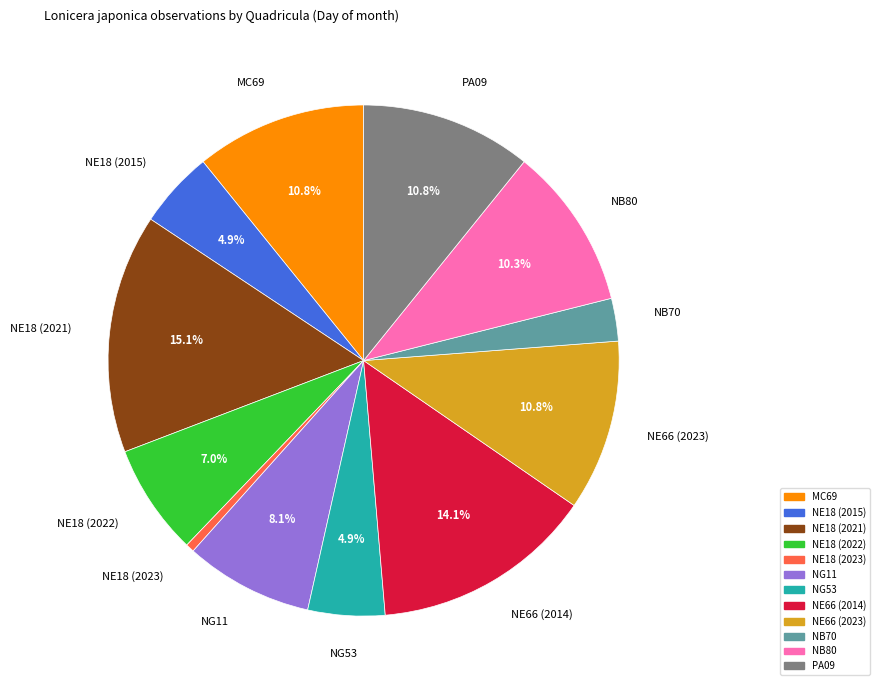

To the nearest percent, what portion does NG53 represent?

5%